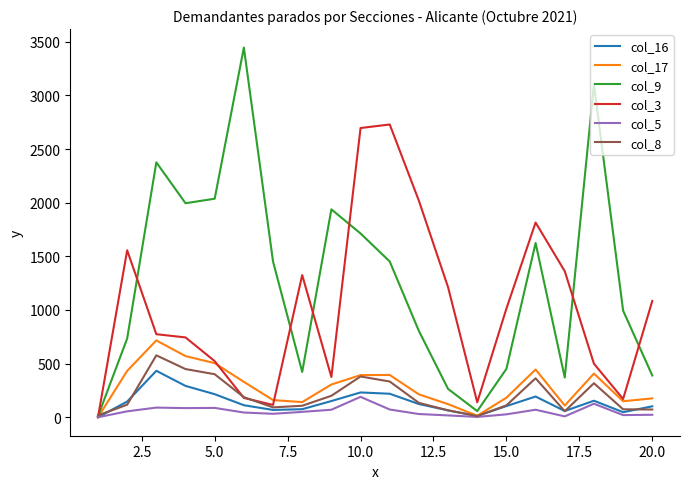

Which series has the widest spread of values?

col_9